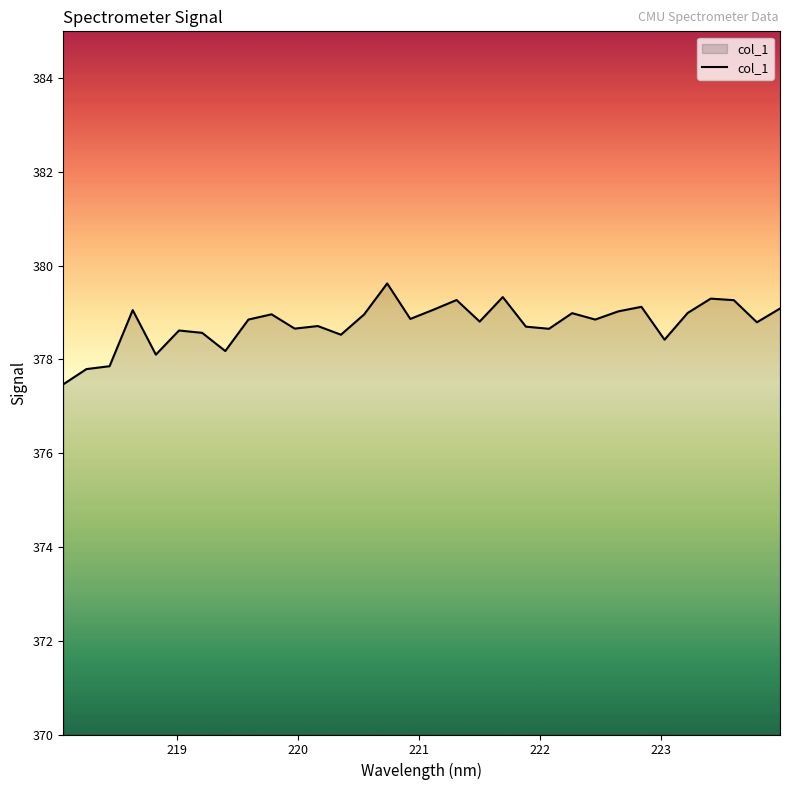

What is the minimum value shown in the chart?

377.5